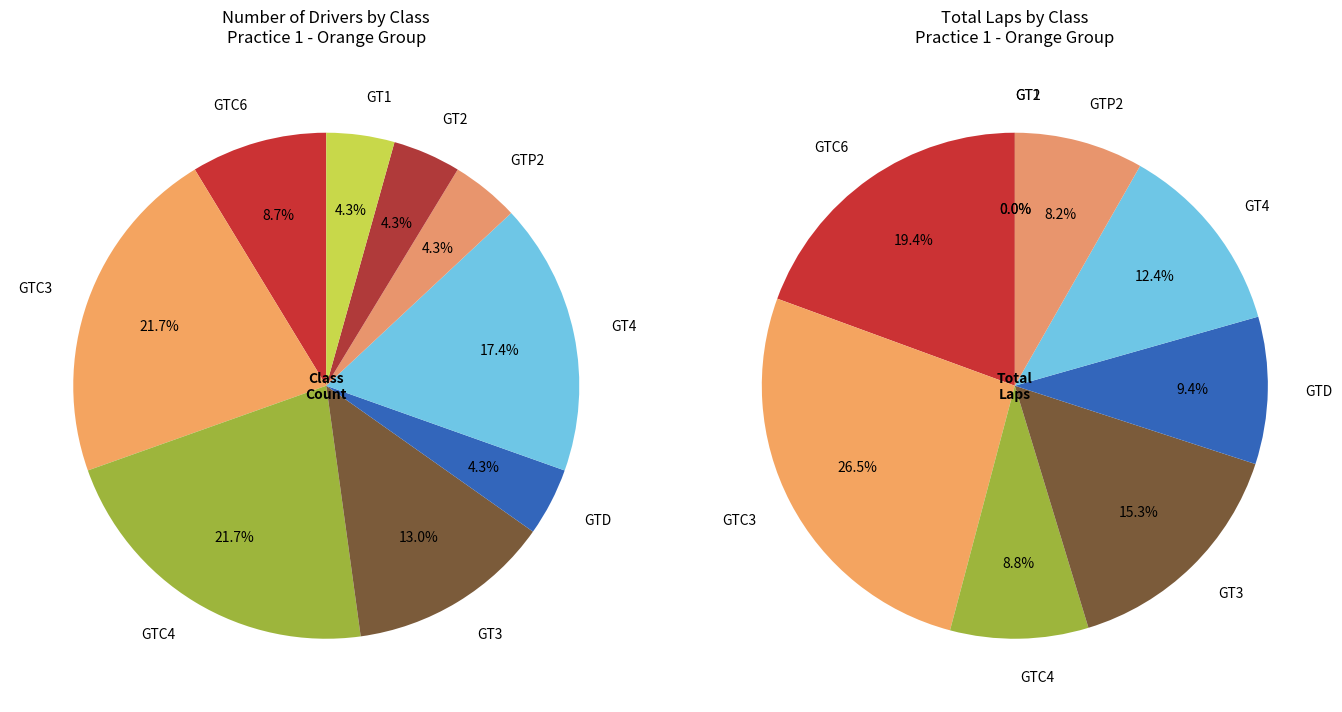

The GT3 slice represents 13% of the pie. True or false?

True